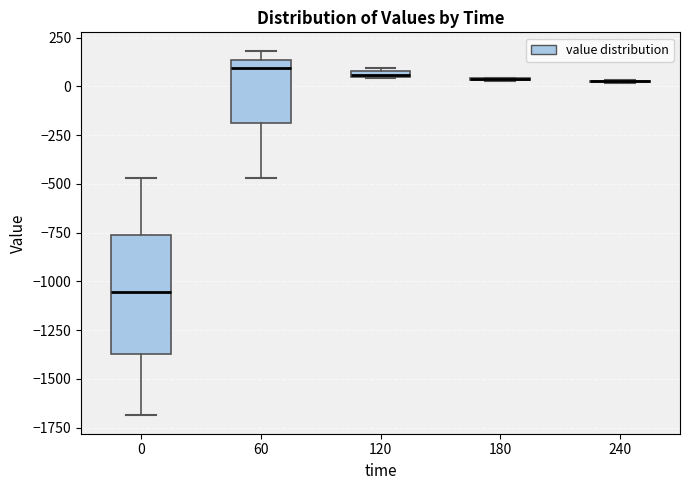

Which box is the tallest, from its lower edge to its upper edge?

0